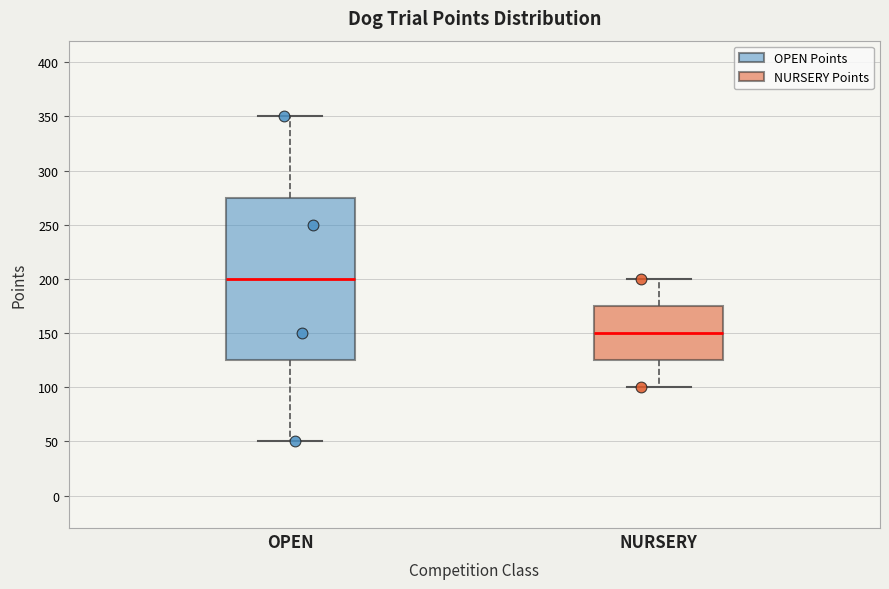

Where is the upper edge of the box for OPEN on the y-axis? The values are not printed on the chart, so give them approximately, as read against the axis.

275